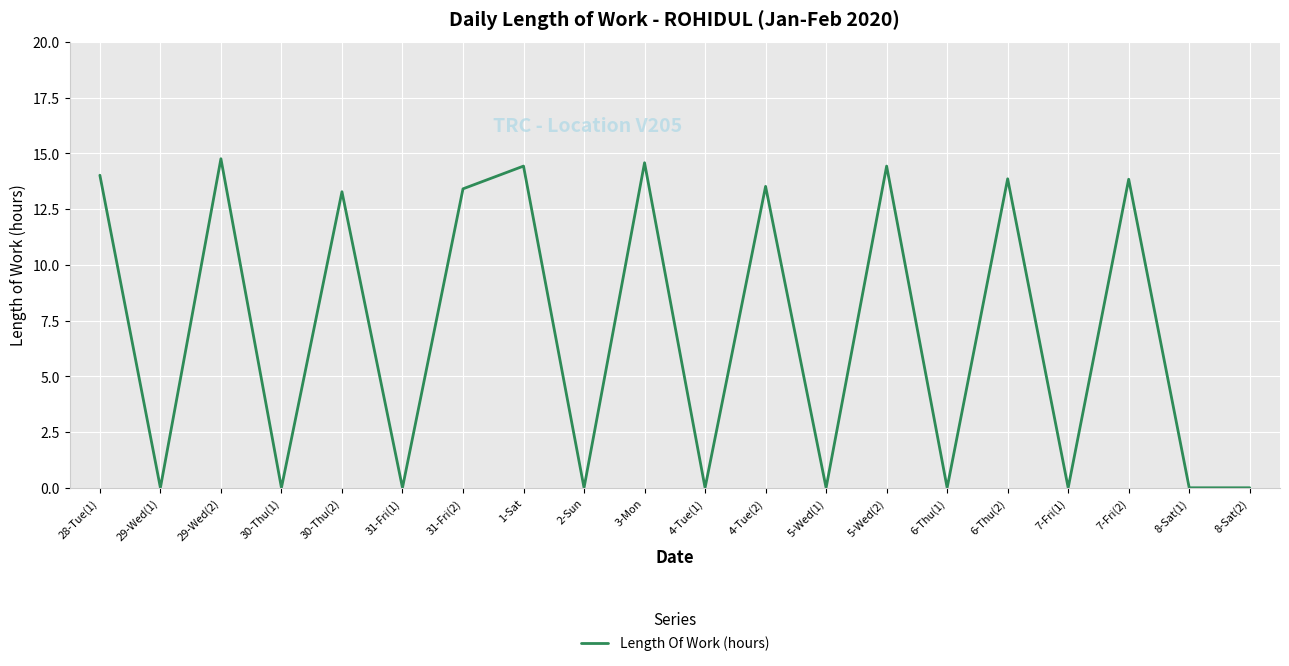

What position from the left is 31-Fri(2)?

7